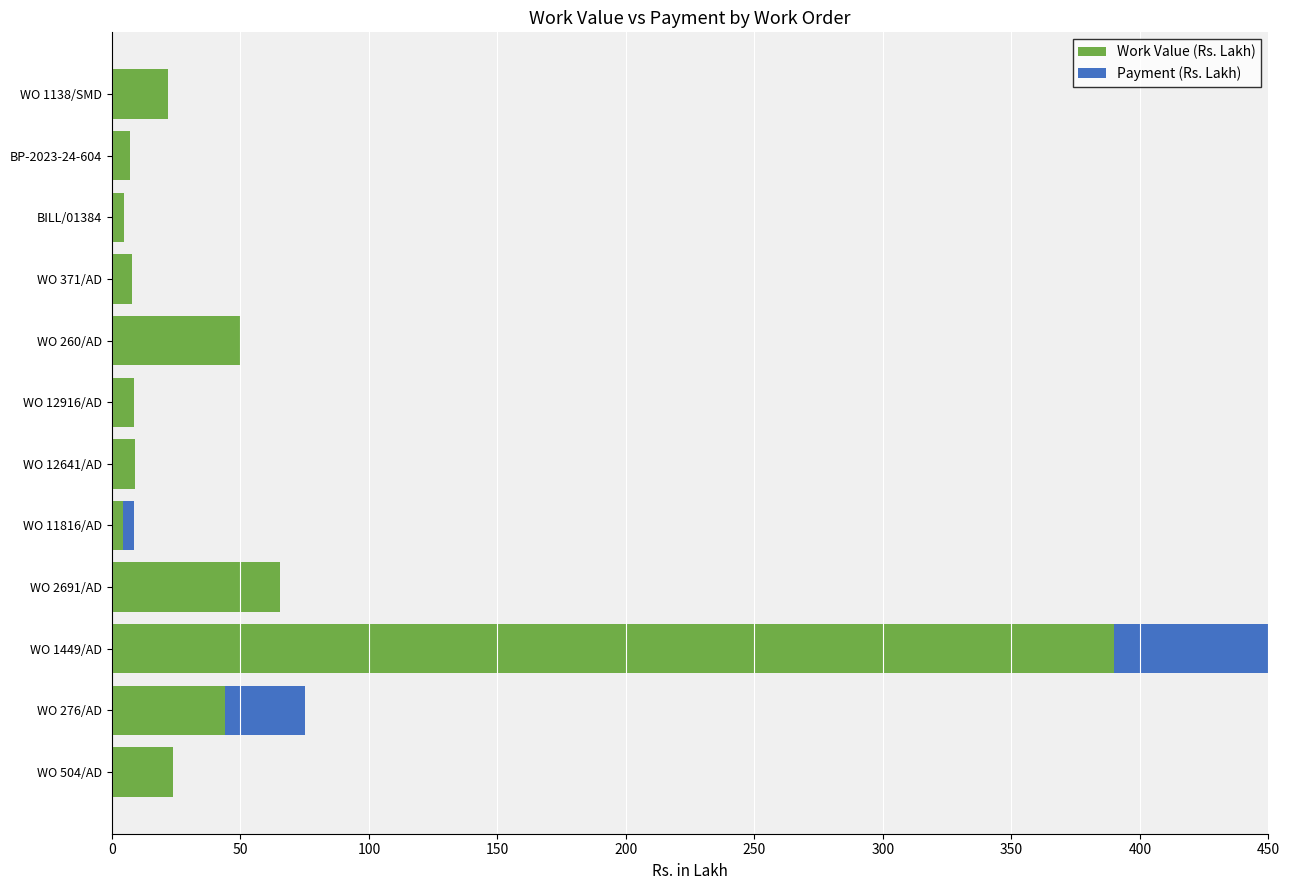

The Payment (Rs. Lakh) series shows 52.9 at WO 12916/AD. True or false?

False